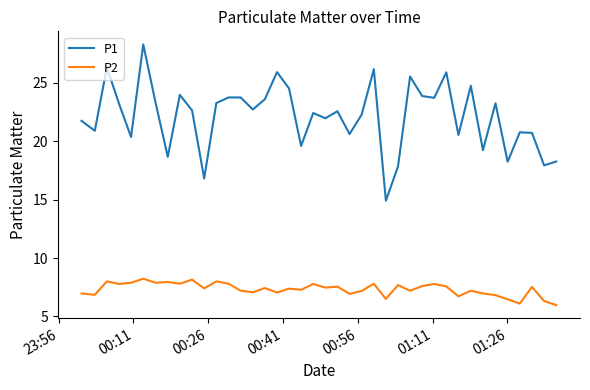

Which series has the widest spread of values?

P1